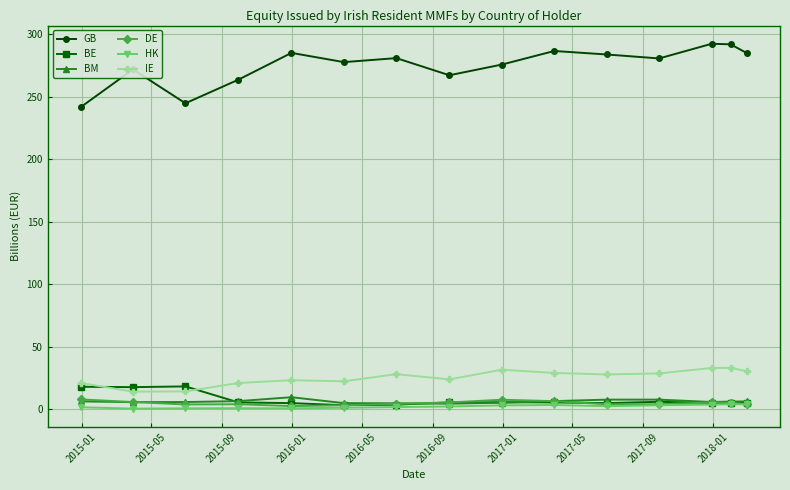

True or false: GB has more than 2 points higher than both neighbors.

True